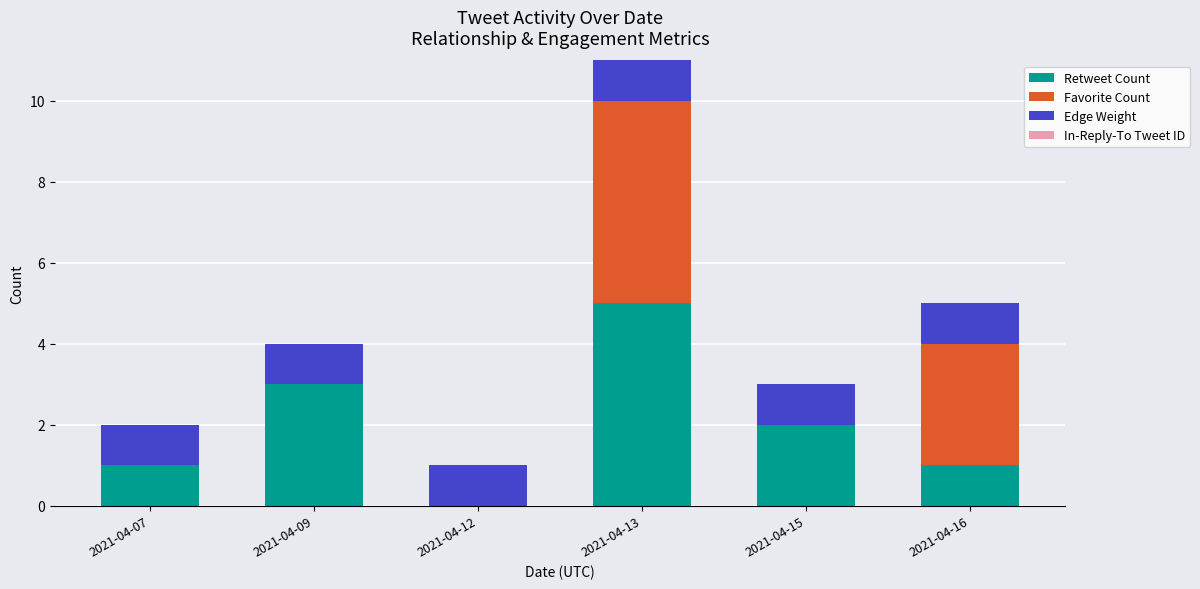

How many distinct data groups are displayed?

3